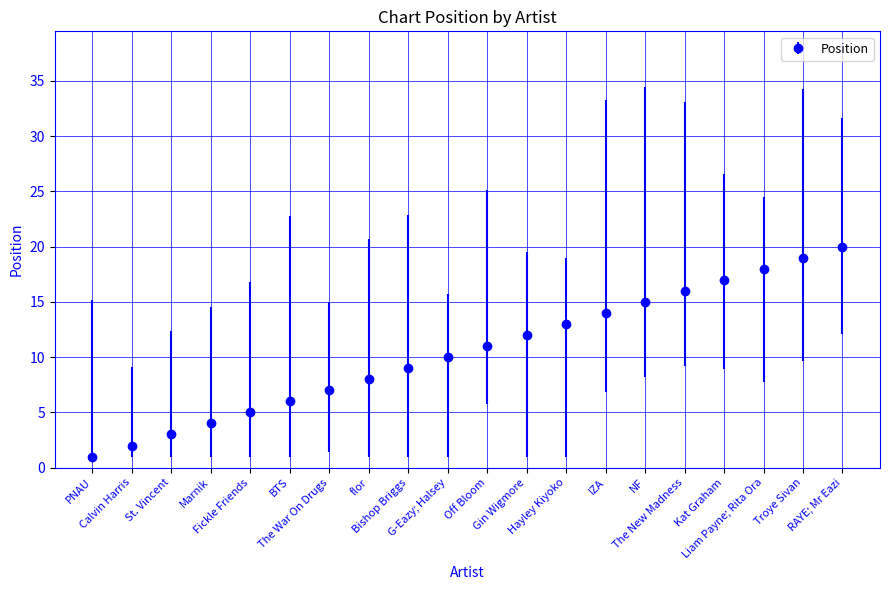

Reading left to right, what are all the values shown in this chart?

1	2	3	4	5	6	7	8	9	10	11	12	13	14	15	16	17	18	19	20